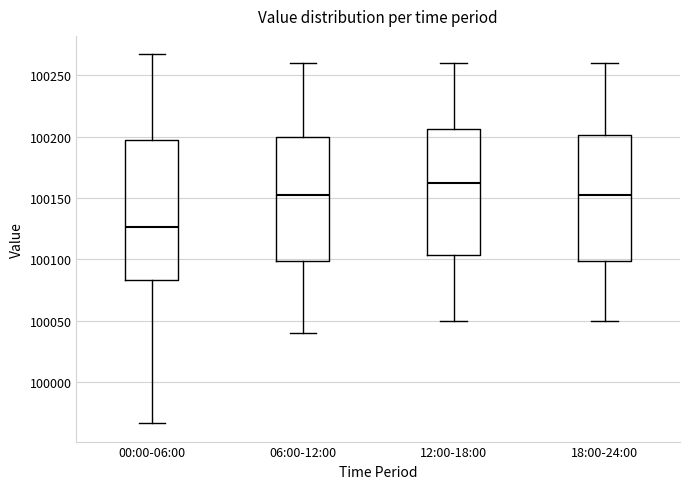

Reading left to right, transcribe this box plot: for each box, give where its median line is, the range the box spans, and where its two whiskers end, as read against the y-axis. The values are not printed on the chart, so give them approximately, as read against the axis.

00:00-06:00: median 100125, box 100085 to 100195, whiskers 99965 to 100265
06:00-12:00: median 100155, box 100100 to 100200, whiskers 100040 to 100260
12:00-18:00: median 100165, box 100105 to 100205, whiskers 100050 to 100260
18:00-24:00: median 100155, box 100100 to 100200, whiskers 100050 to 100260